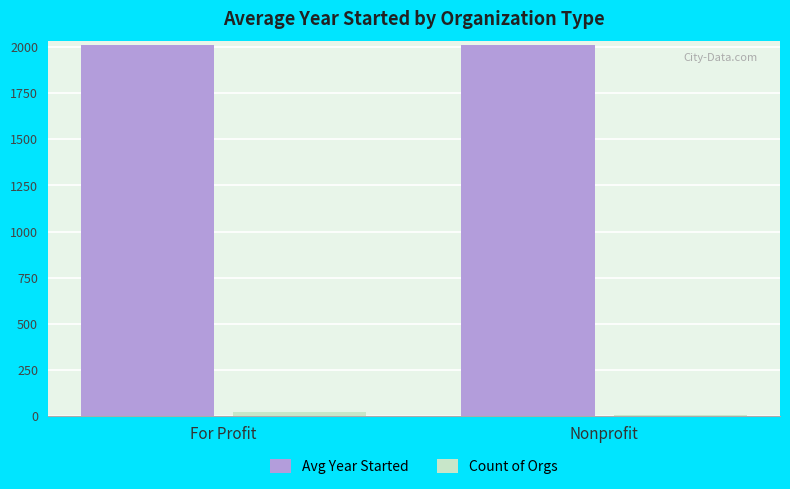

The Avg Year Started series shows 3490.5 at For Profit. True or false?

False